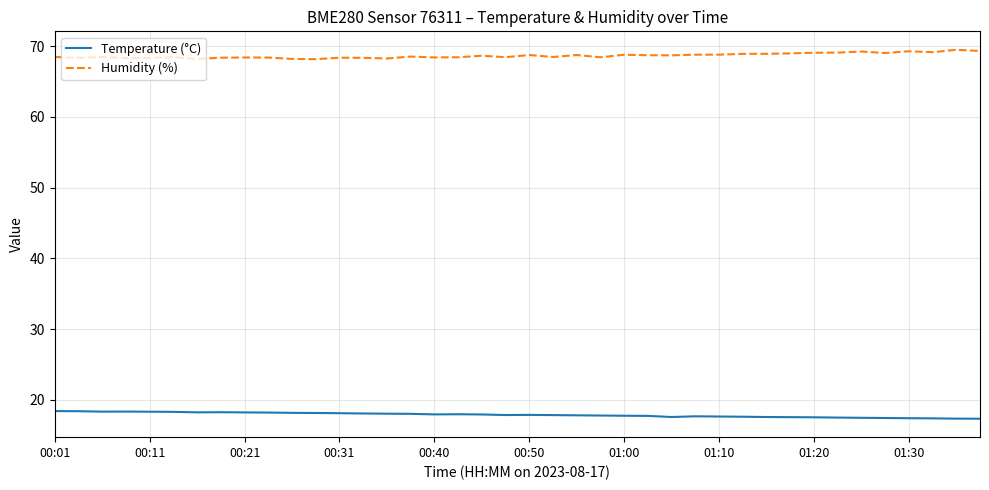

True or false: Temperature (°C) and Humidity (%) intersect in this chart.

False